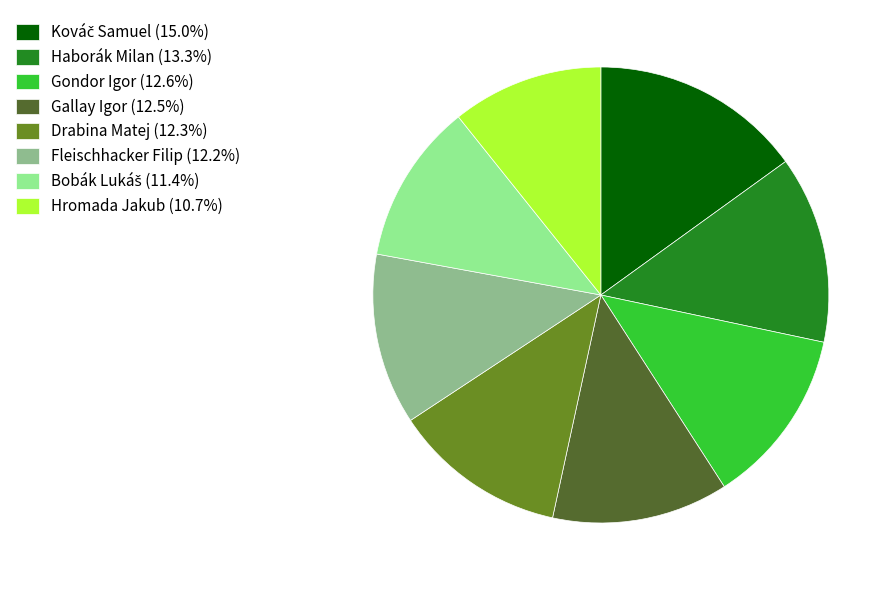

How many segments does this pie chart have?

8